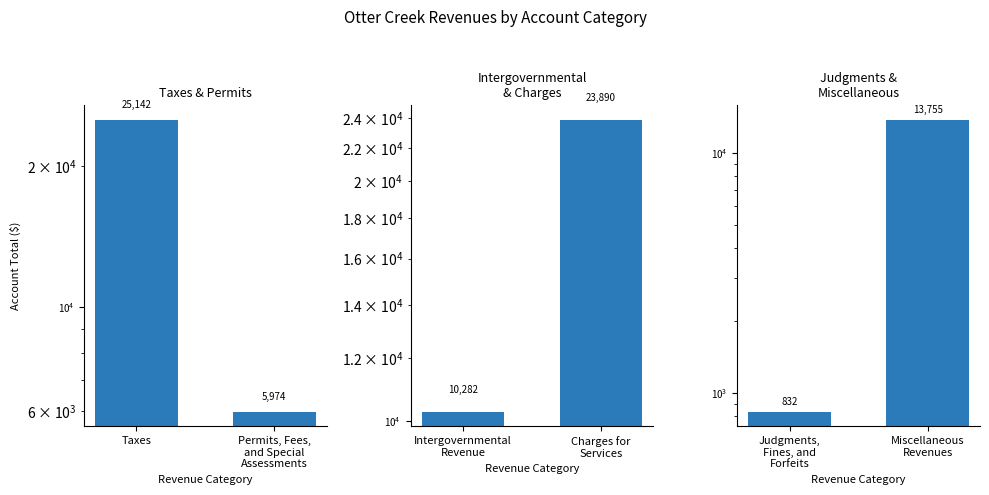

Which series has the widest spread of values?

Taxes & Permits